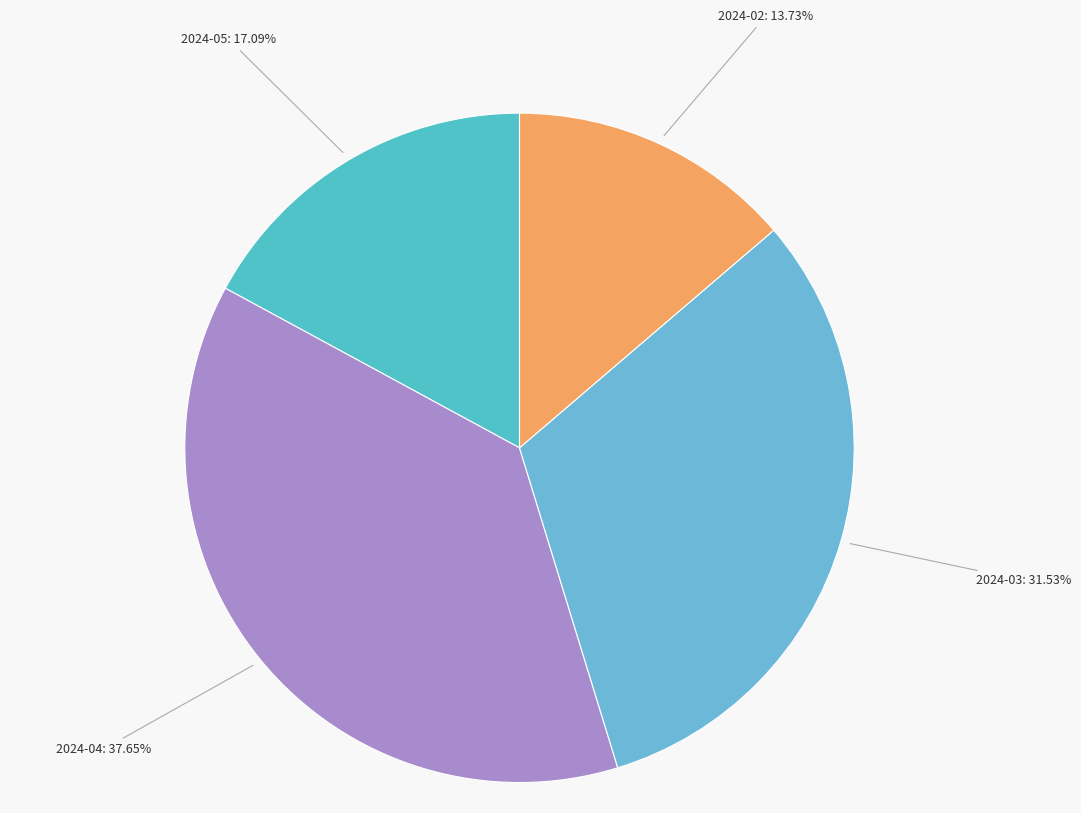

What is the largest slice in the pie chart?

2024-04: 37.65%